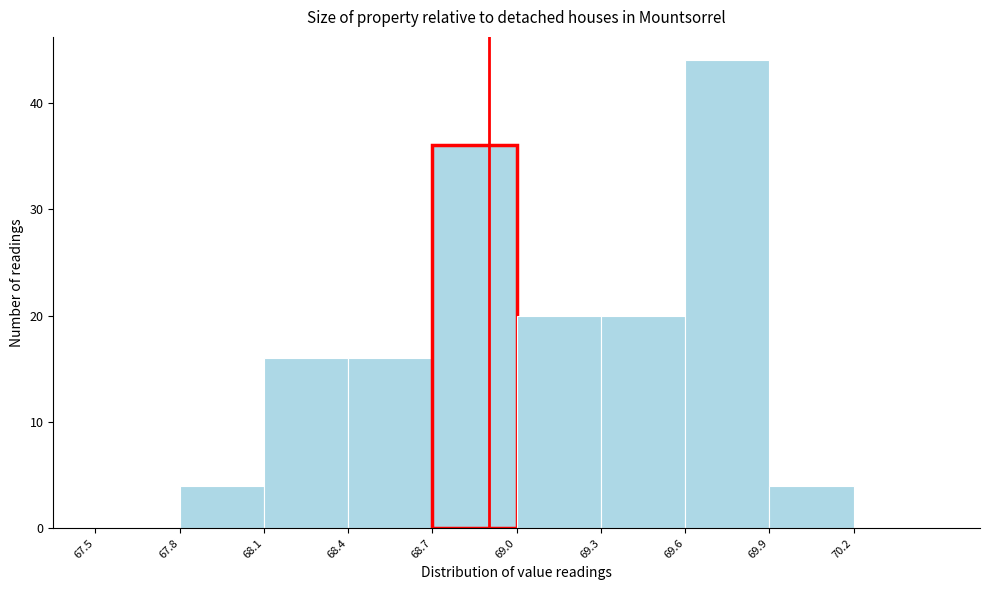

Reading left to right, list every bar in this chart as the range it spans on the x-axis followed by its height. The values are not printed on the chart, so give them approximately, as read against the axis.

67.5 to 67.8: 0
67.8 to 68.1: 4
68.1 to 68.4: 16
68.4 to 68.7: 16
68.7 to 69.0: 36
69.0 to 69.3: 20
69.3 to 69.6: 20
69.6 to 69.9: 44
69.9 to 70.2: 4
70.2 to 70.5: 0